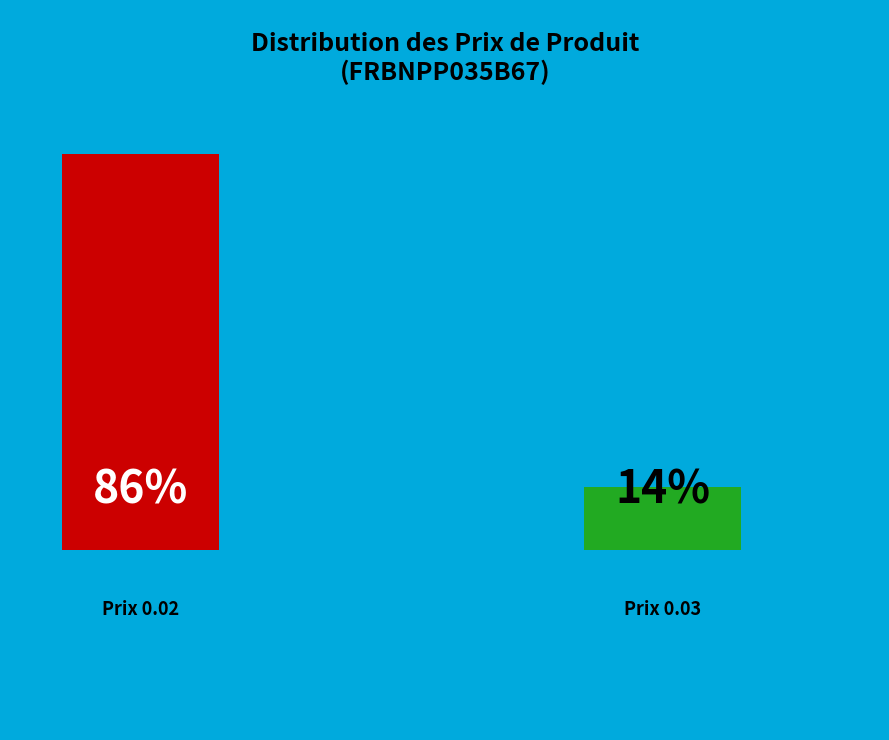

Does any single category account for the majority?

Yes